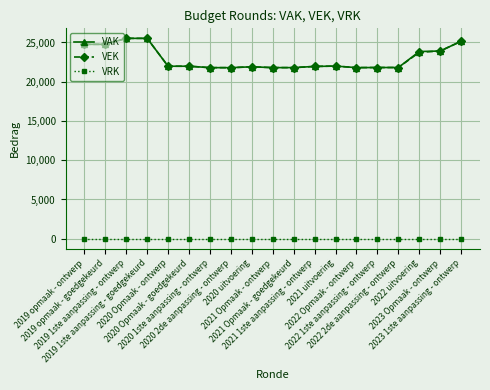

What is the difference between the VAK values at 2022 1ste aanpassing - ontwerp and 2020 Opmaak - ontwerp?

165